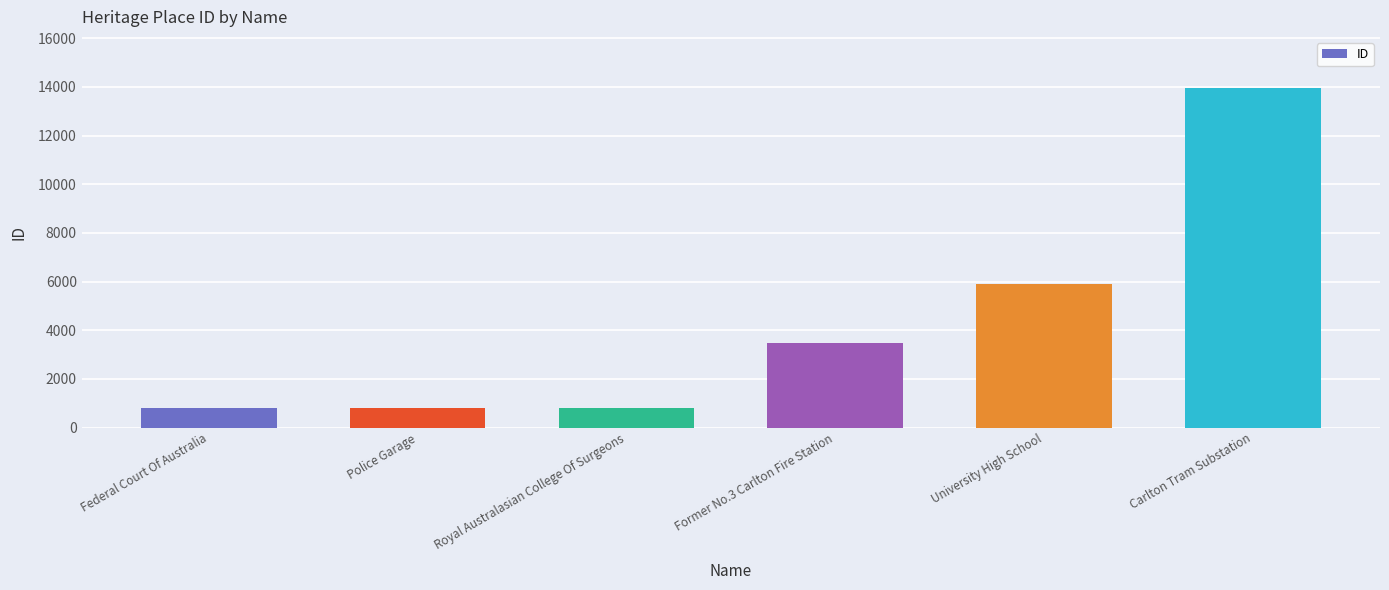

What is the approximate value at Police Garage?

798